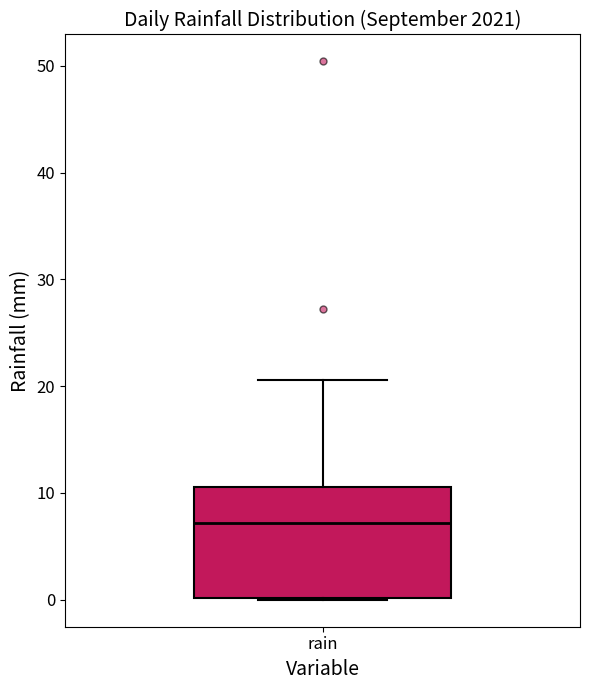

Where is the upper edge of the box for rain on the y-axis? The values are not printed on the chart, so give them approximately, as read against the axis.

11